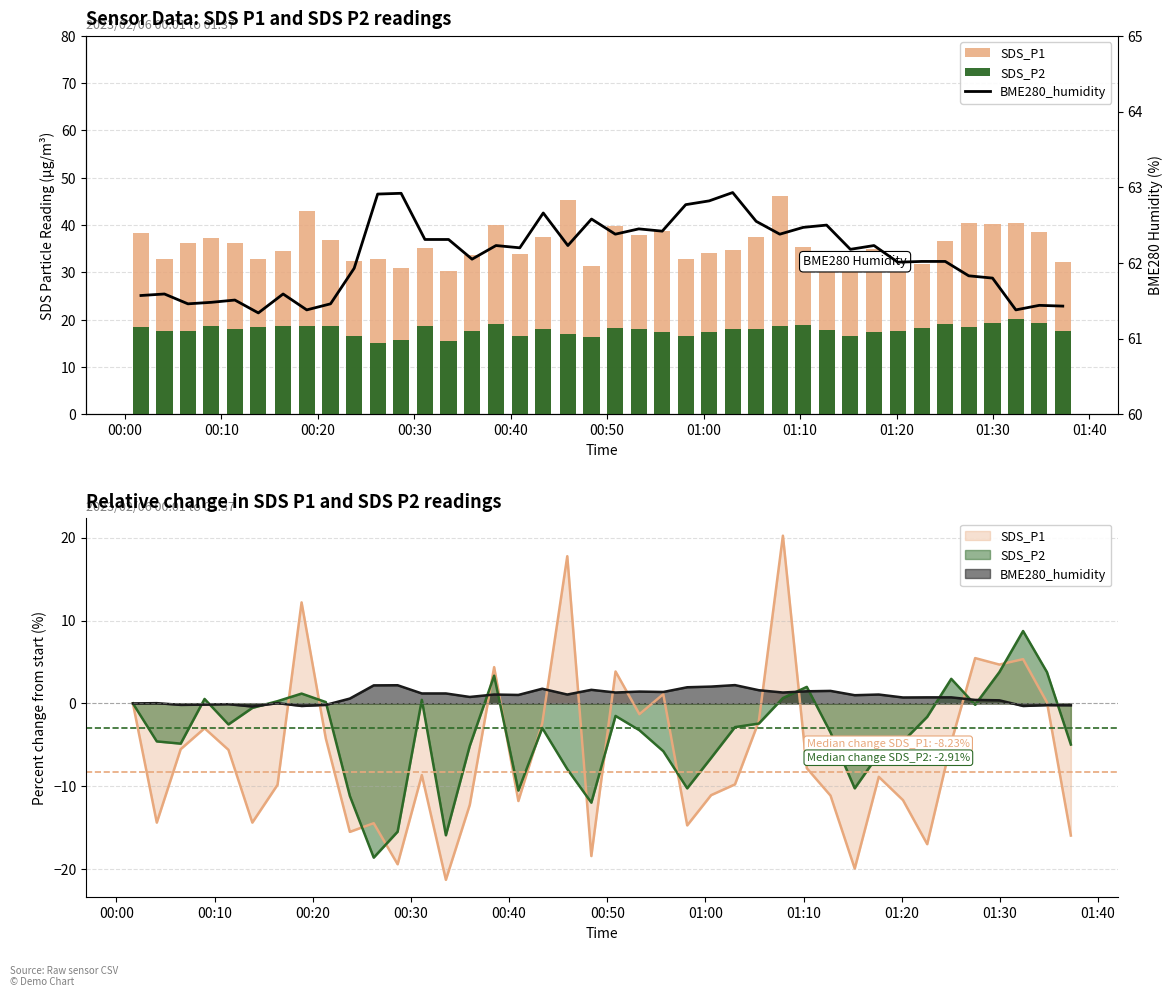

Count the number of categories in the chart.

40